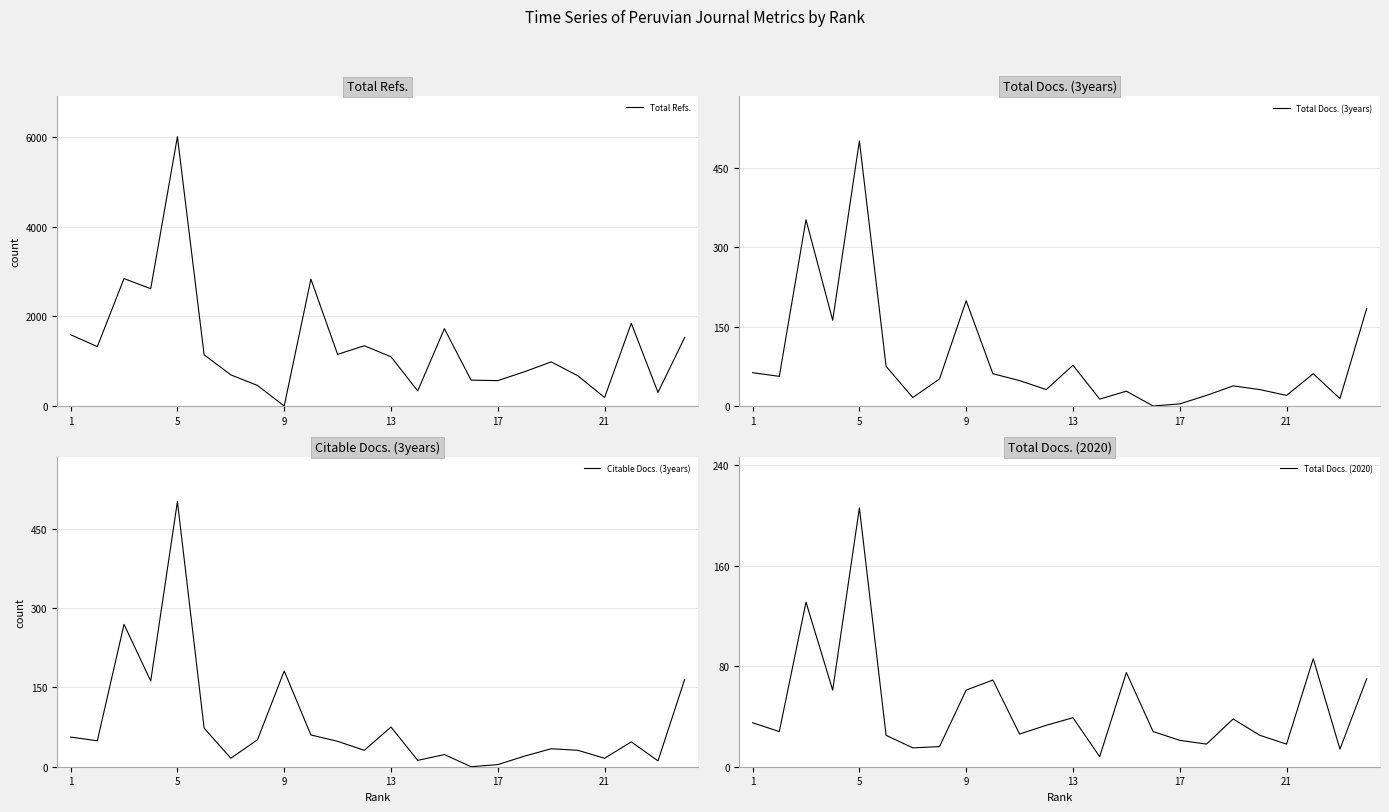

Which series has the widest spread of values?

Total Refs.